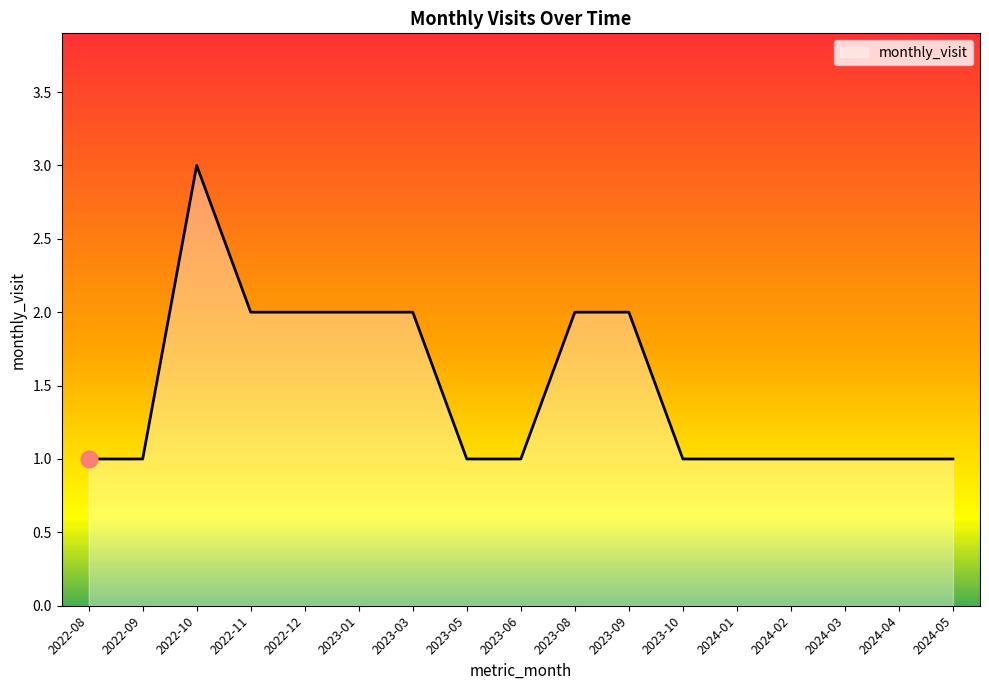

What position from the left is 2022-12?

5